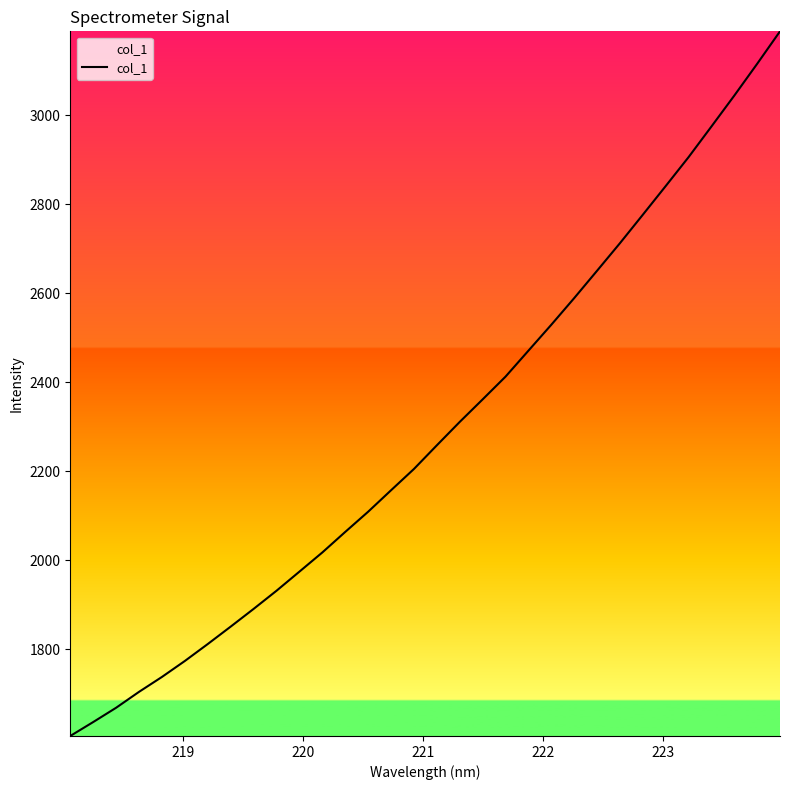

What is the minimum value shown in the chart?

1605.5